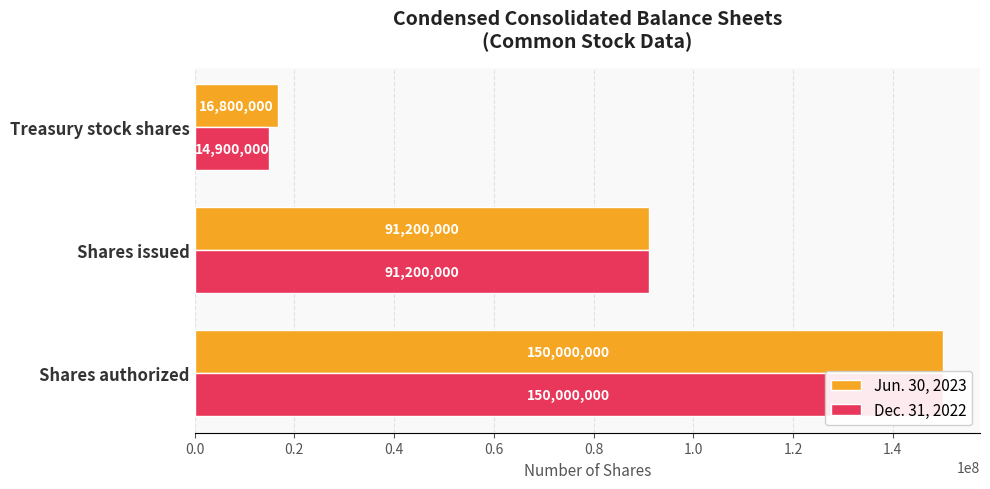

Which series has the largest total across all categories?

Jun. 30, 2023